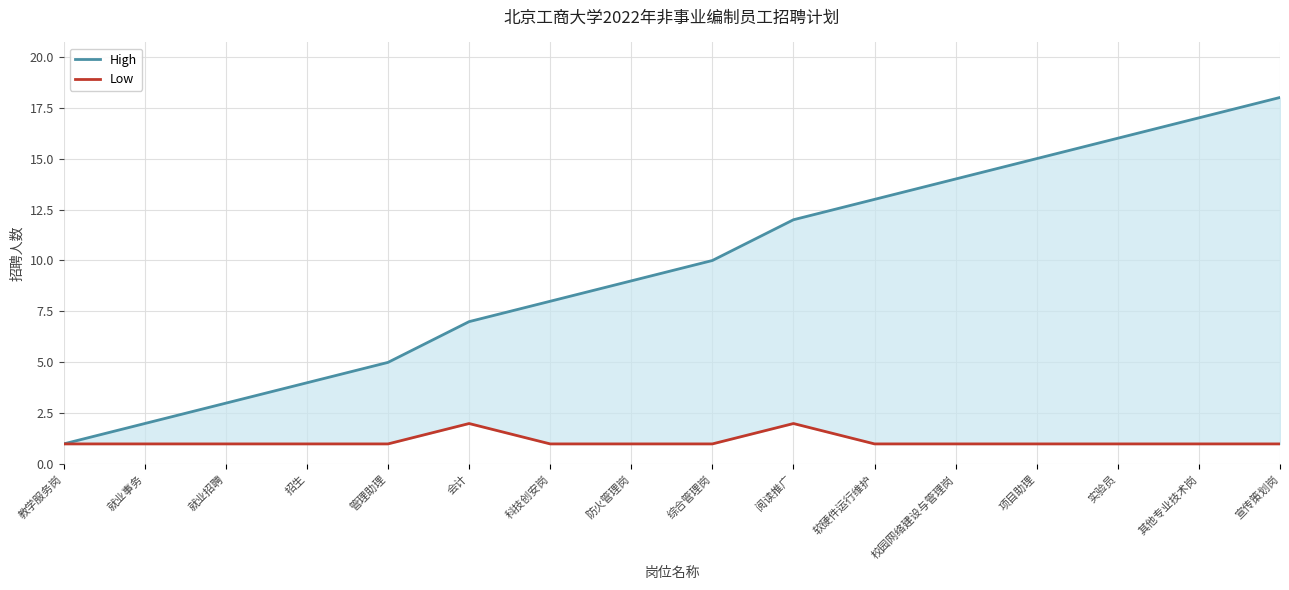

What is the difference between the maximum and minimum values in the High series?

17